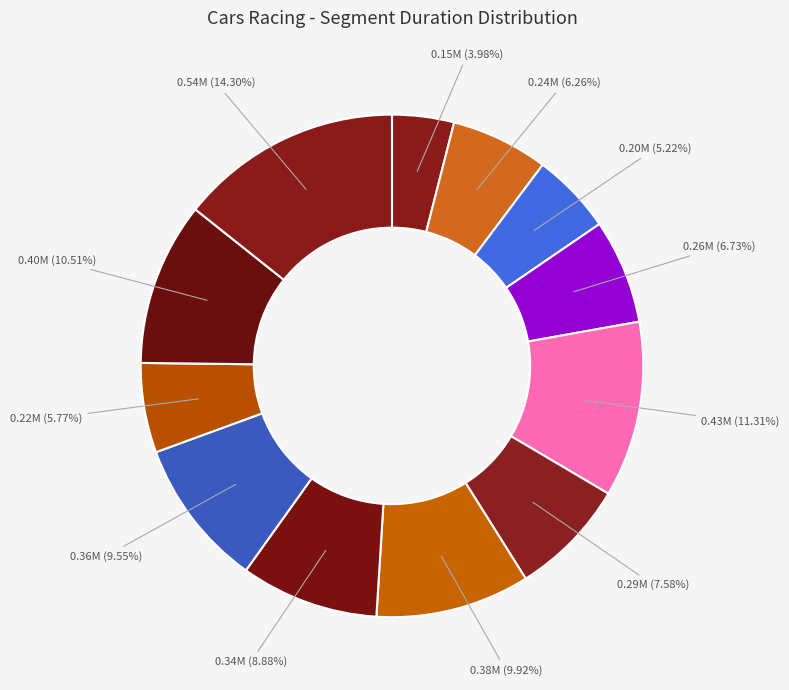

How many segments does this pie chart have?

12